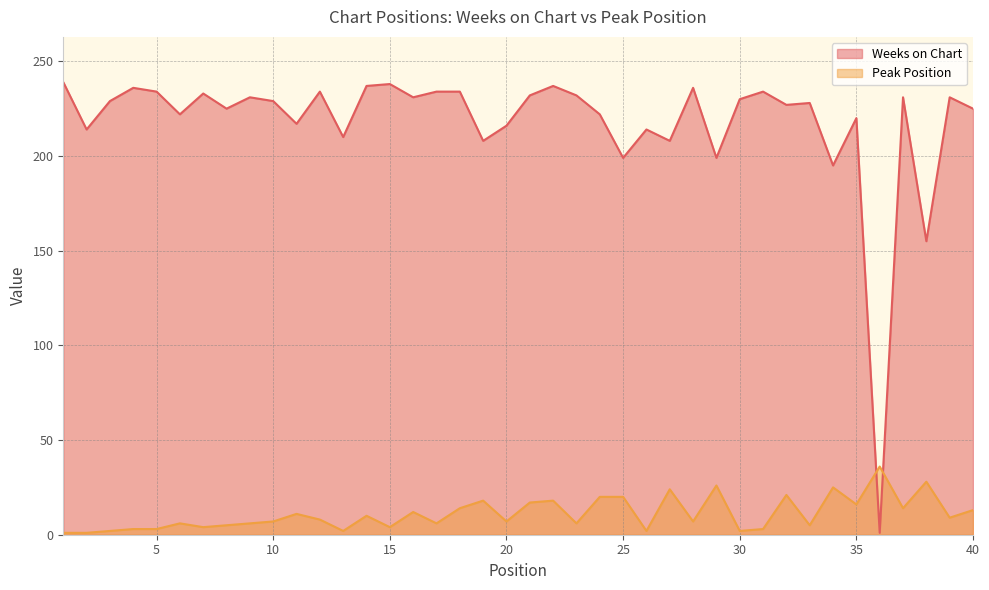

Does the chart have visible grid lines?

Yes